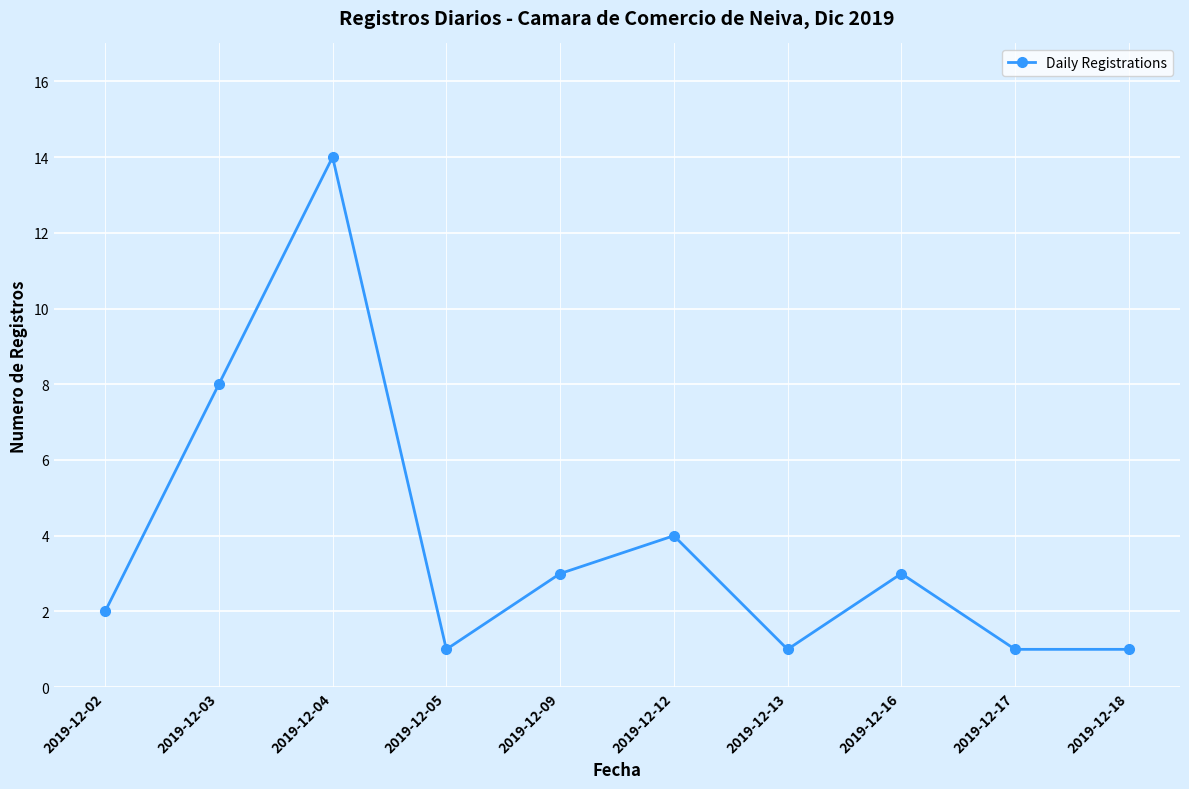

True or false: the data shows 2 at 2019-12-13.

False